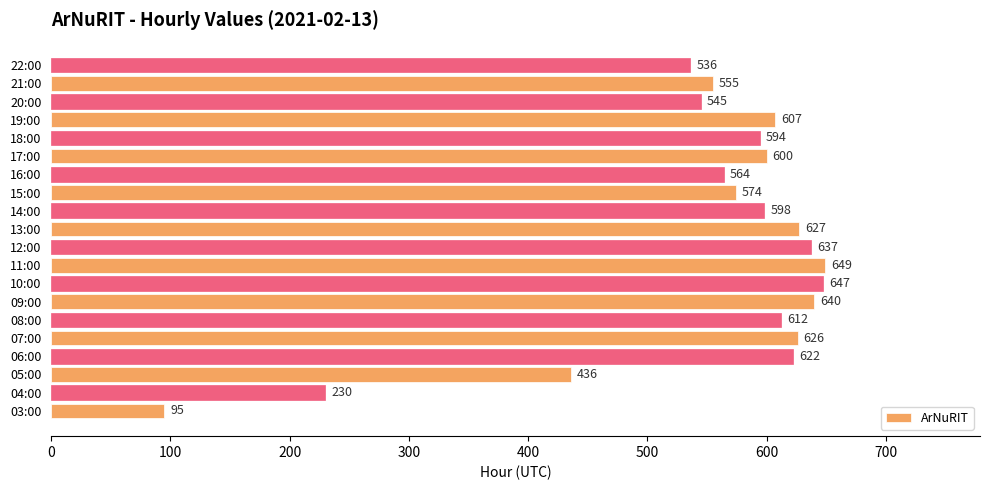

True or false: the data shows 961 at 06:00.

False